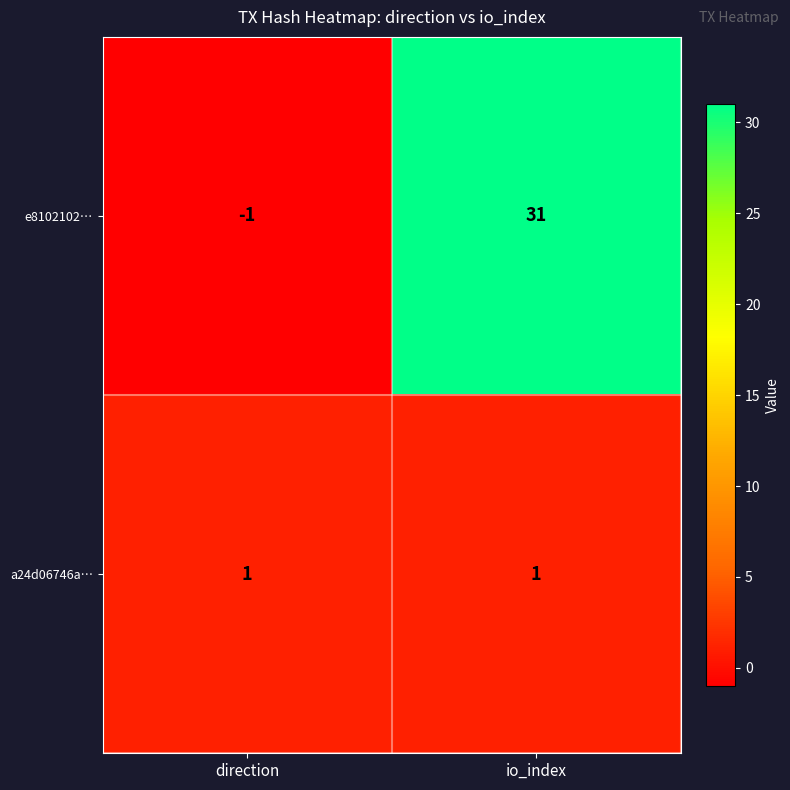

Rank the series at io_index from highest to lowest value.

e8102102…, a24d06746a…